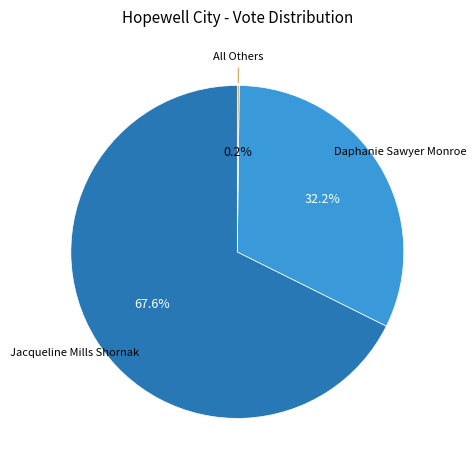

Is there any slice that represents more than half of the pie?

Yes